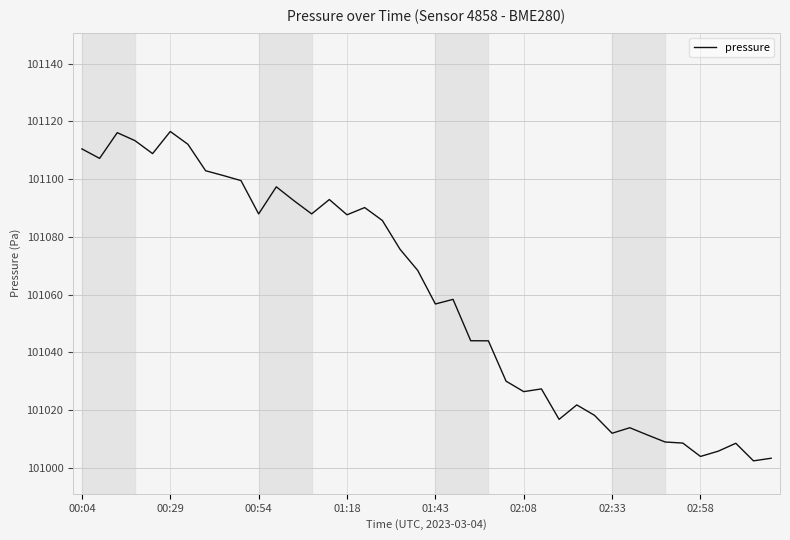

What is the minimum value shown in the chart?

101002.5